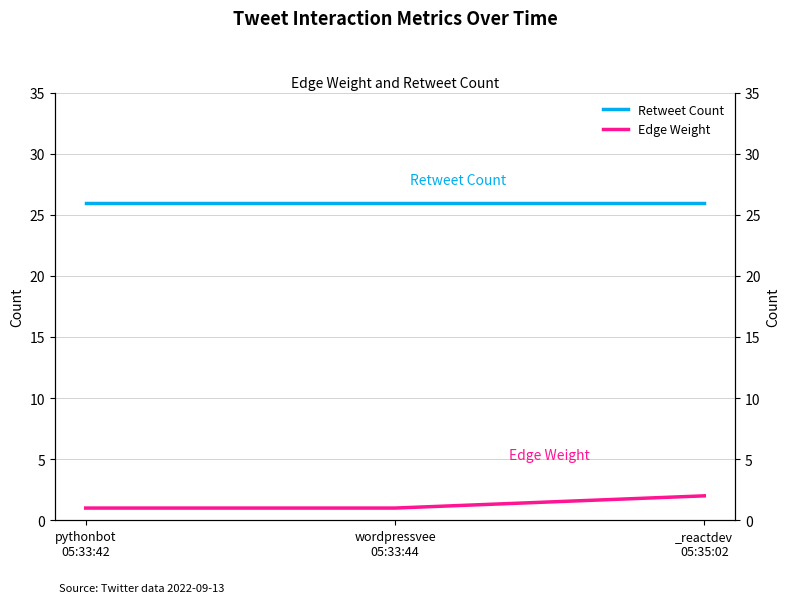

What value does the Retweet Count series have at pythonbot
05:33:42?

26